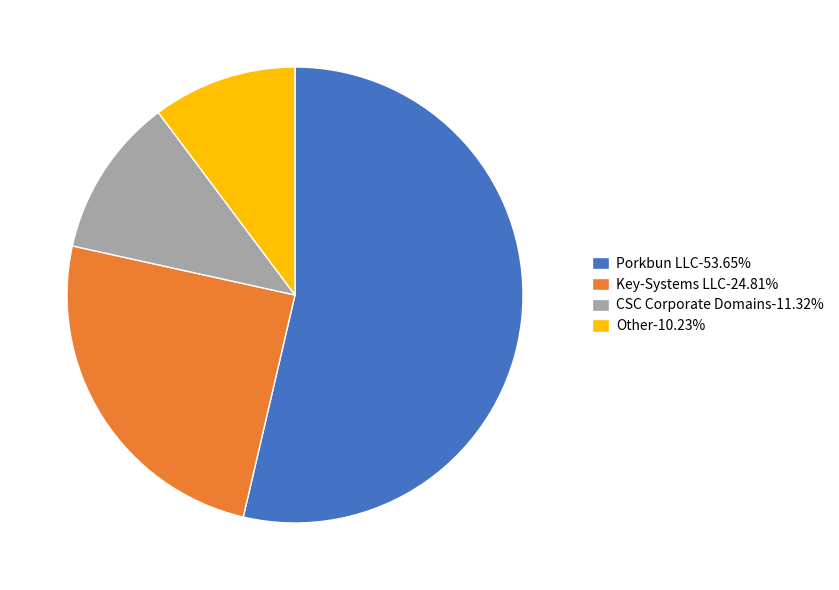

Combined, do CSC Corporate Domains-11.32% and Key-Systems LLC-24.81% account for over 50%?

No